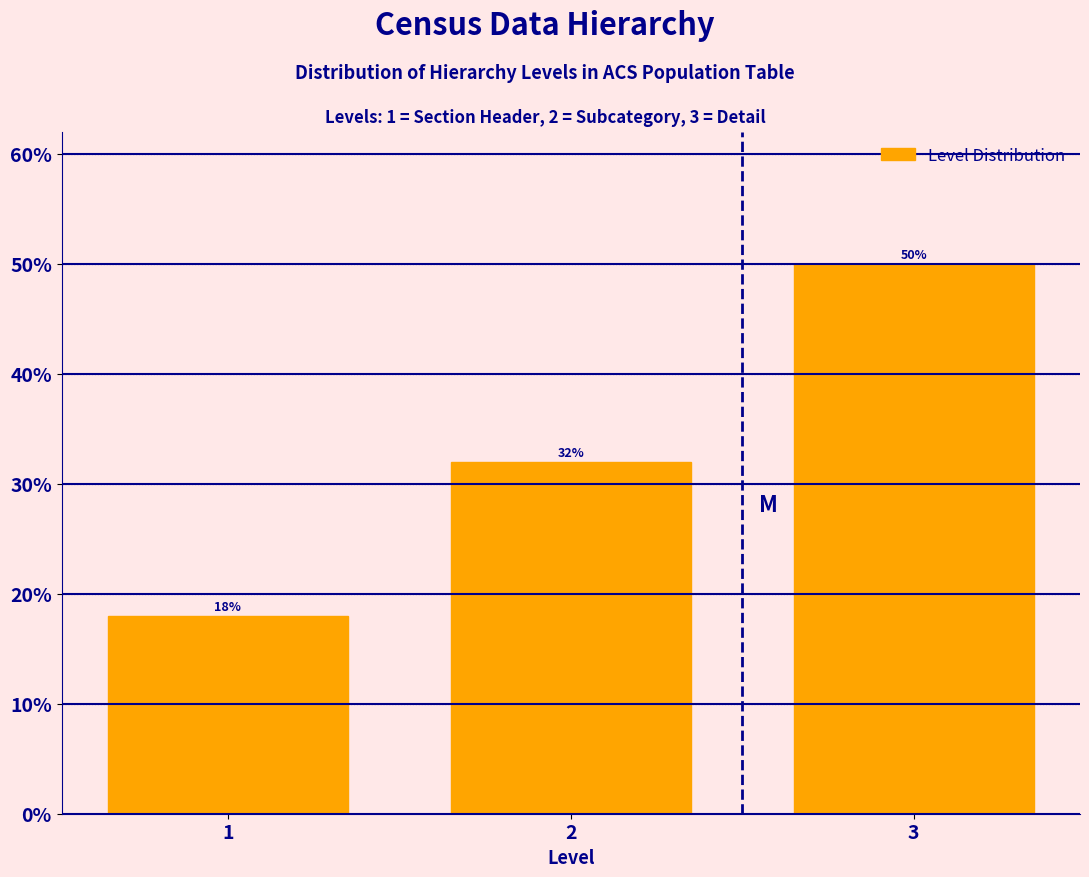

Reading right to left, transcribe all the data shown in this chart.

3=50	2=32	1=18